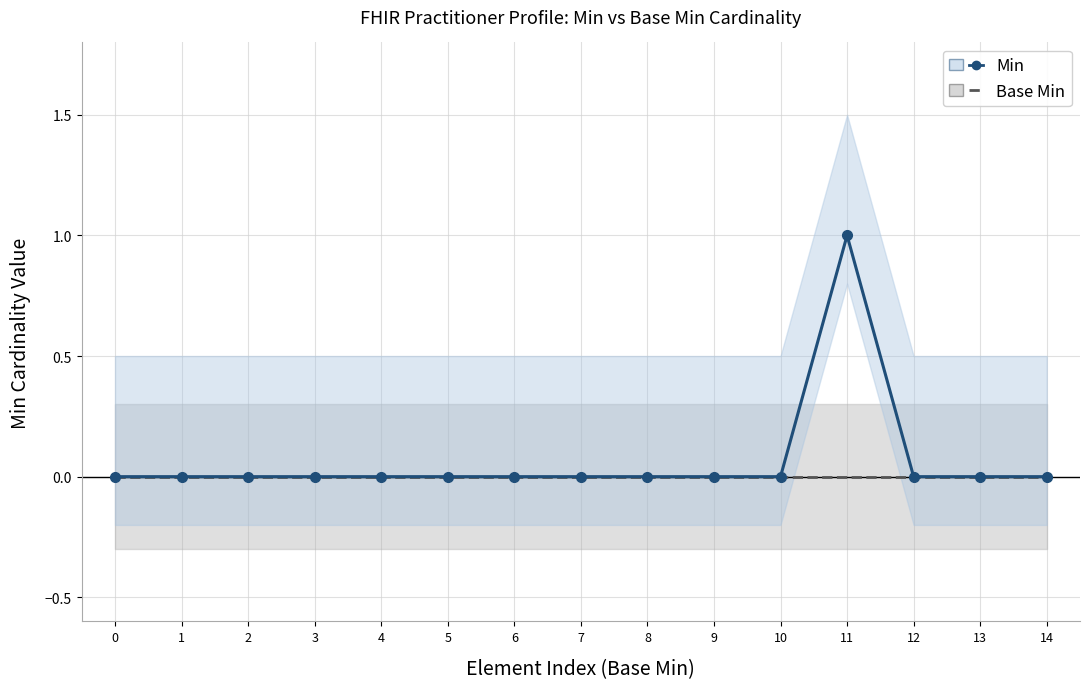

The value of Base Min at 9 is 0. True or false?

True